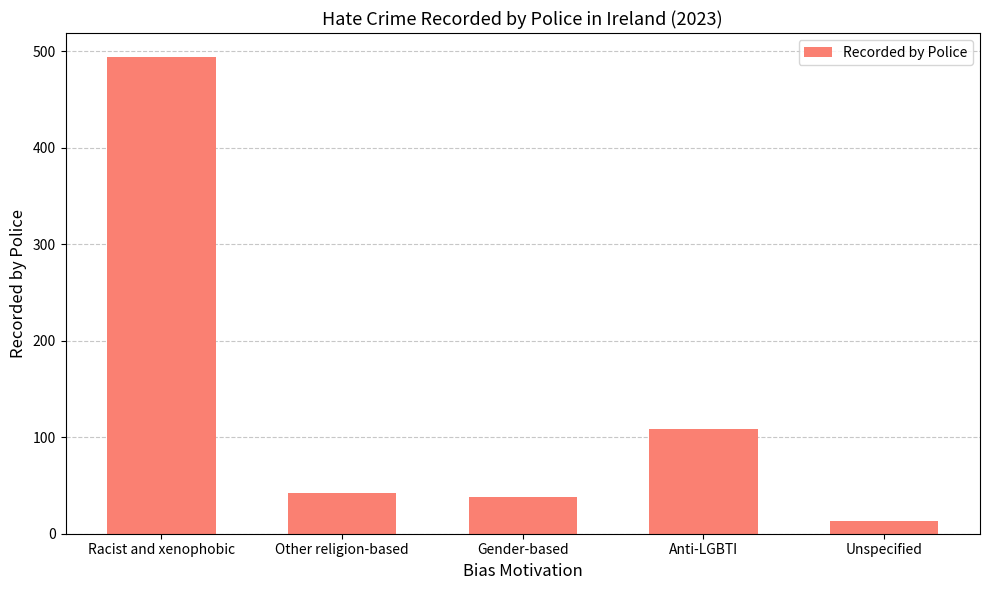

What is the value of the 3rd bar from the left?

38